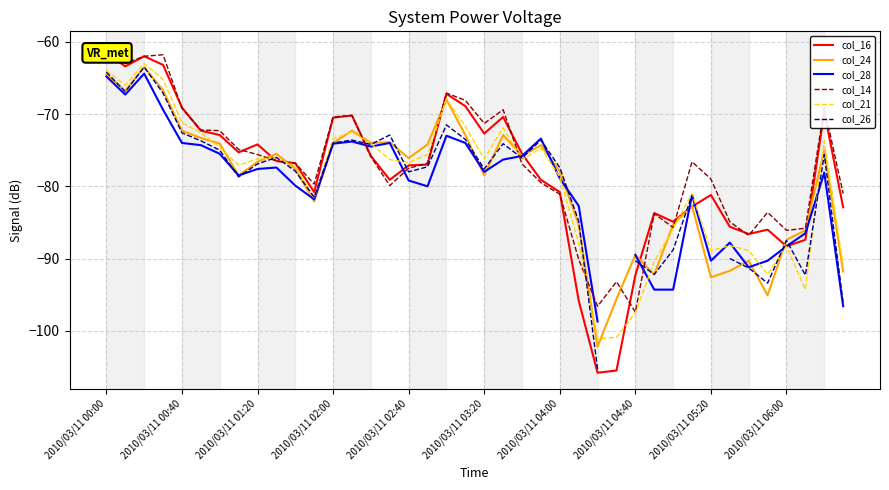

After their last crossing, which series has the higher values: col_26 or col_16?

col_16